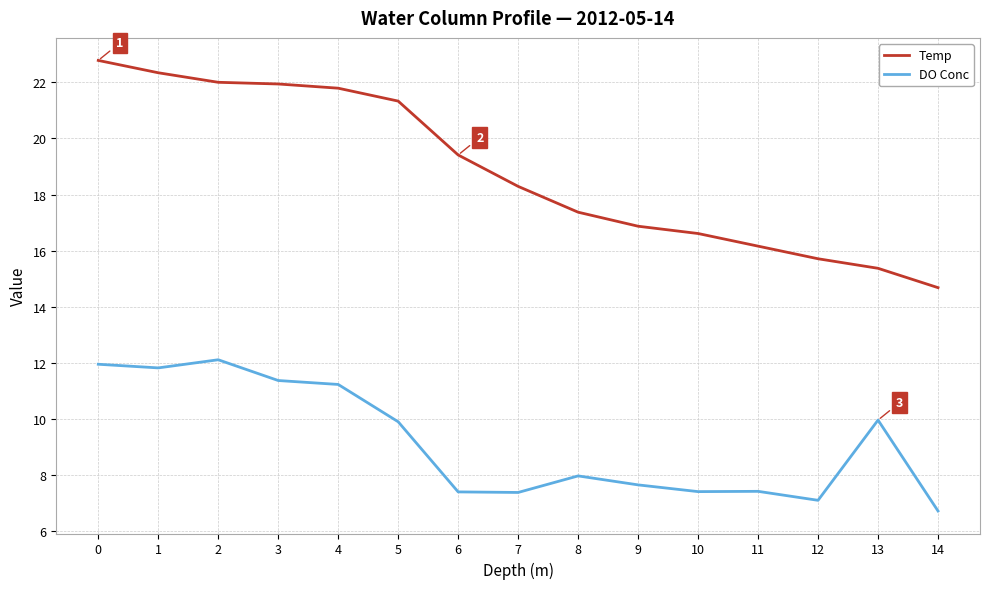

At 14, list the series in order from smallest to largest.

DO Conc, Temp